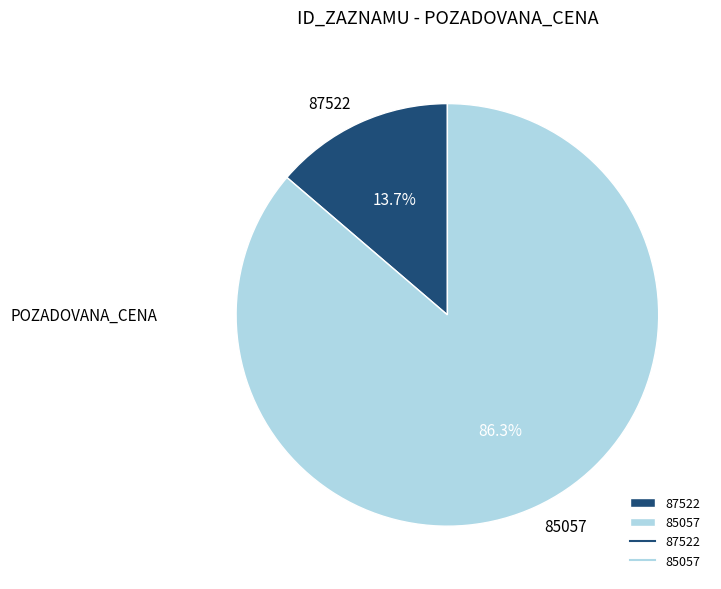

To the nearest percent, what is the difference between the largest and smallest slice percentages?

73%